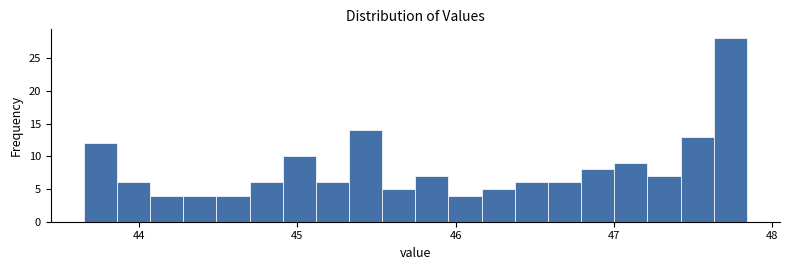

Read against the x-axis, roughly where is the centre of the tallest bar?

47.7